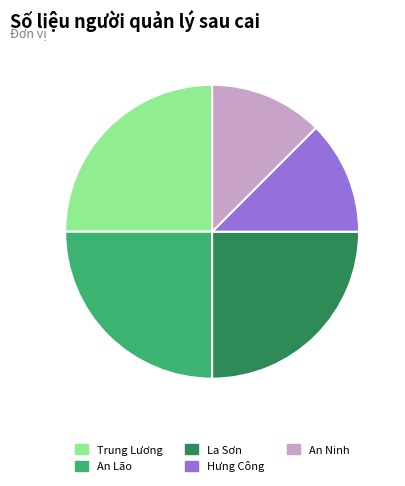

Approximately how many times larger is the value at Trung Lương compared to An Lão?

1.0